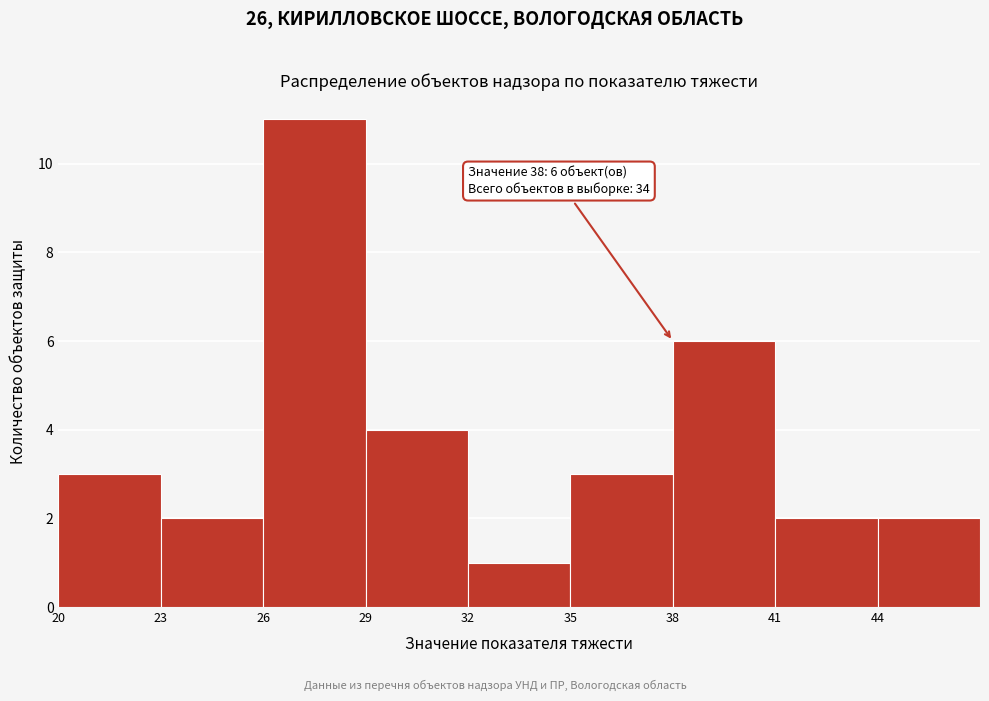

Over which range of the x-axis is the bar tallest?

26 to 29